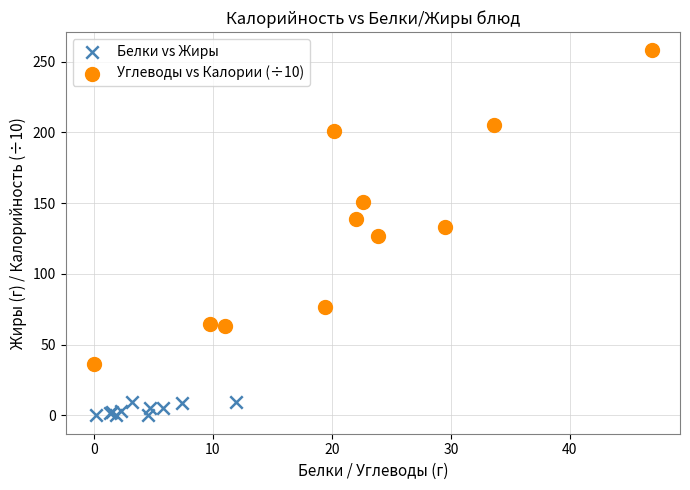

Which series contains the lowest Y value?

Белки vs Жиры